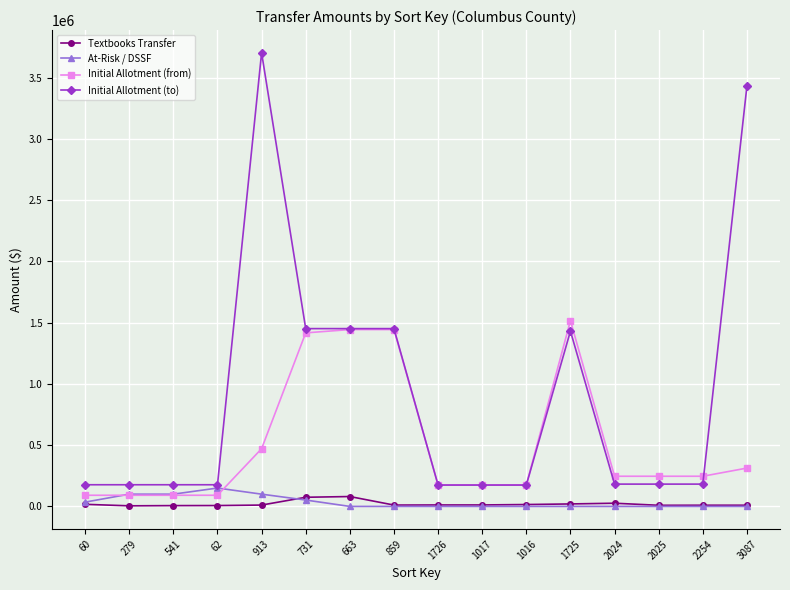

True or false: Initial Allotment (to) and Textbooks Transfer intersect in this chart.

False